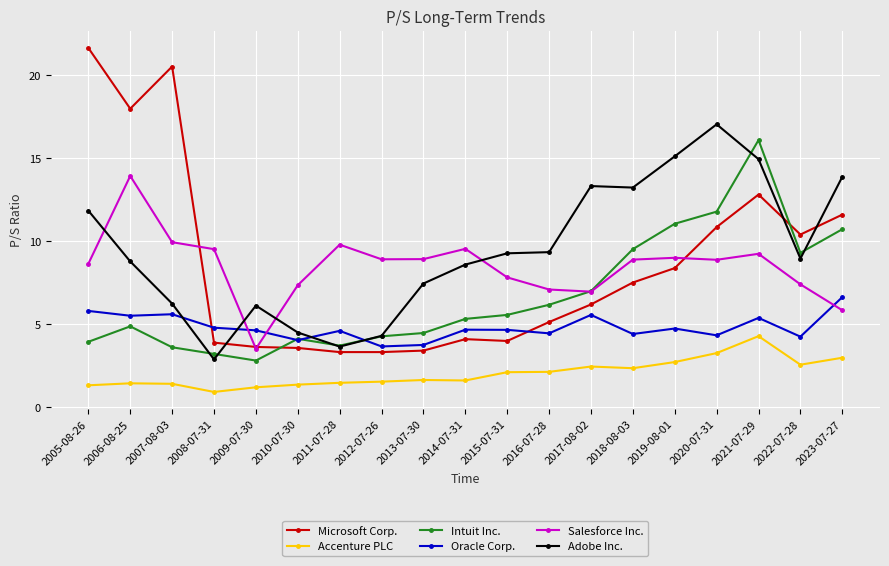

What is the greatest value displayed?

21.6